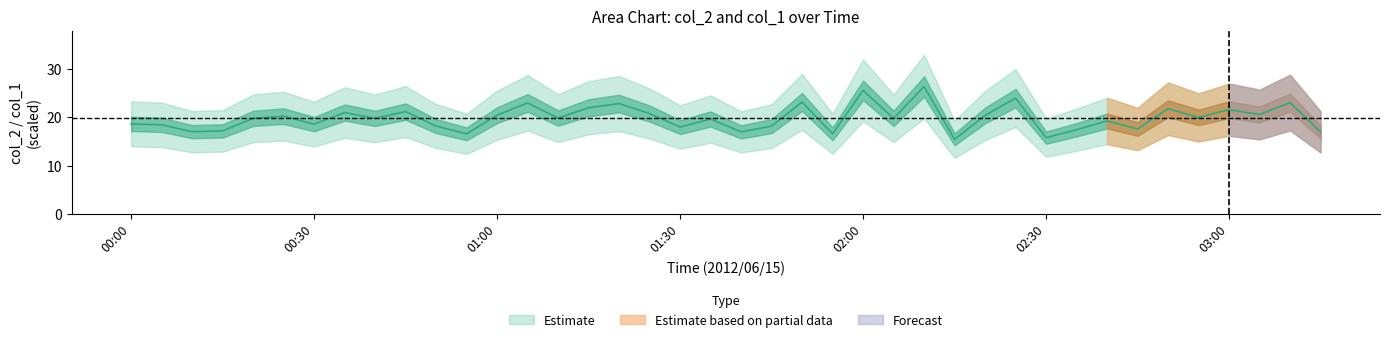

True or false: there are more than 0 points higher than both neighbors.

True